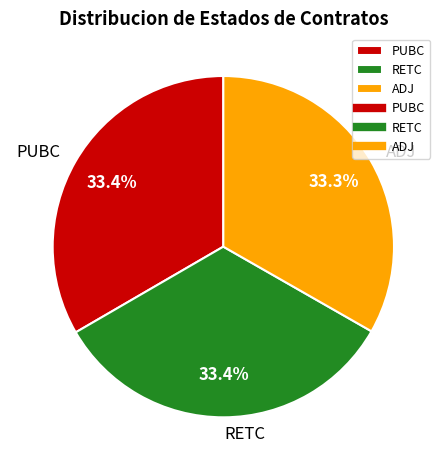

What is the ratio of the value at RETC to the value at PUBC?

1.0